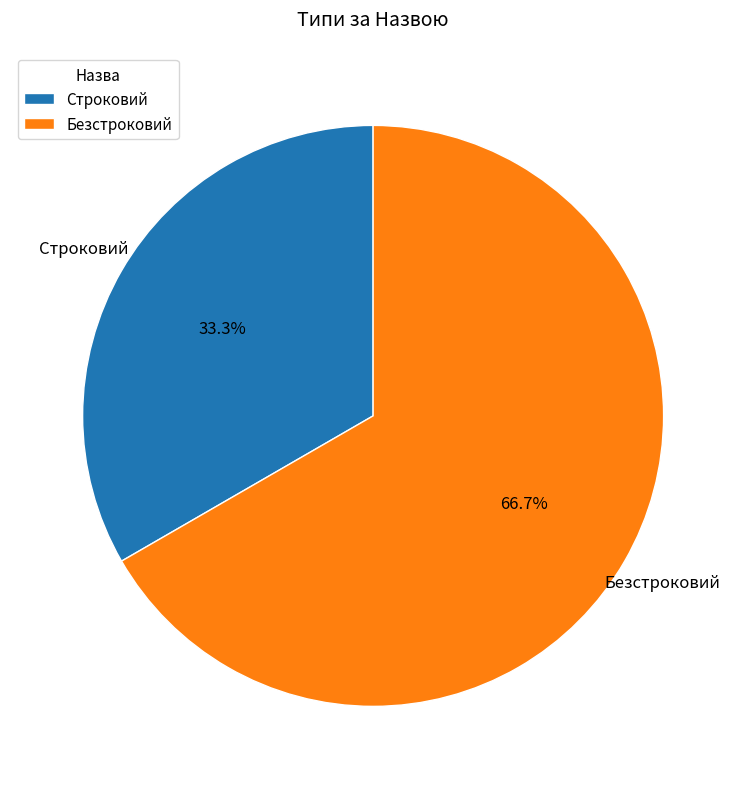

To the nearest percent, what percentage of the pie is Строковий?

33%